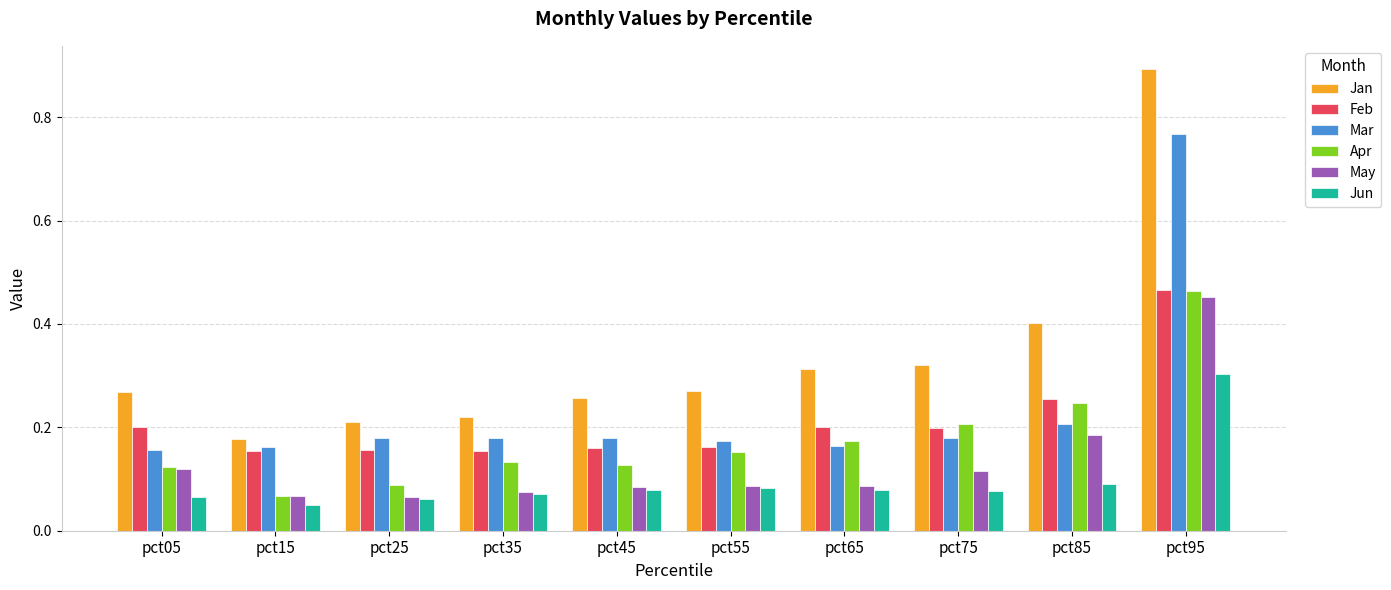

Count the Apr values in the range 0 to 1.

10